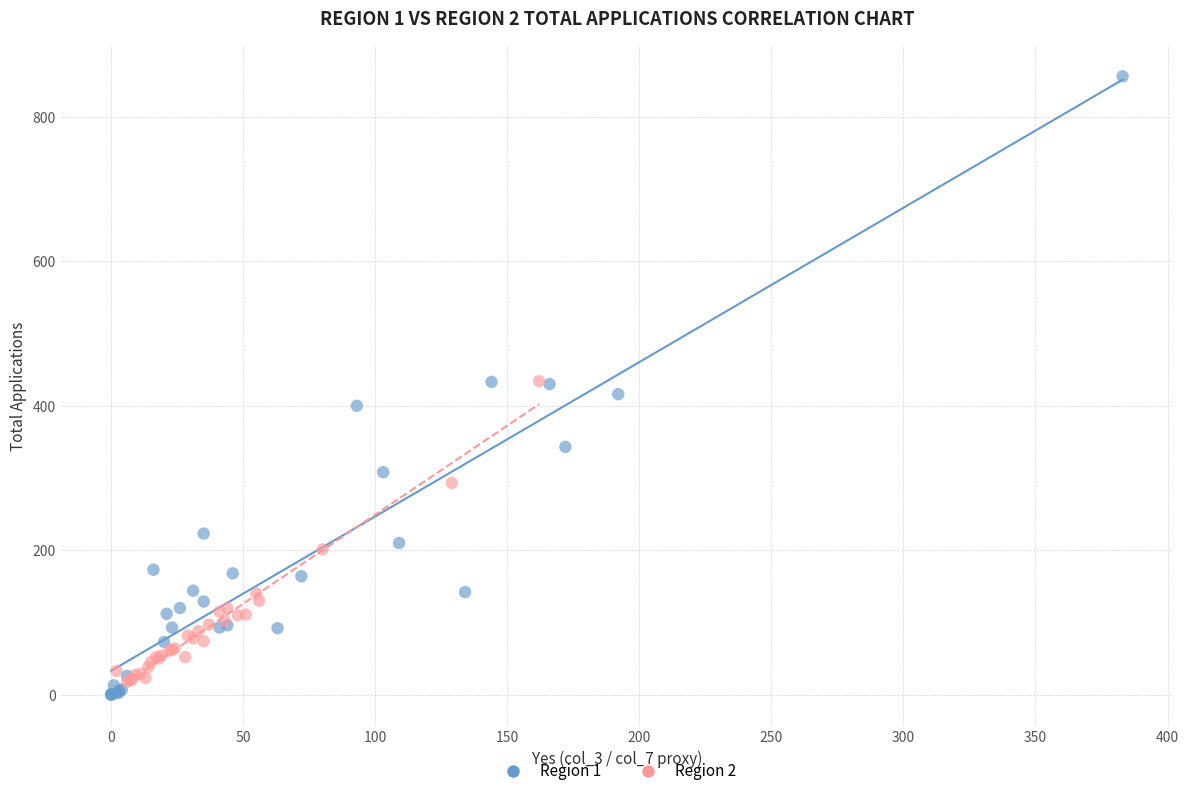

Which series has the largest Y range (max minus min)?

Region 1